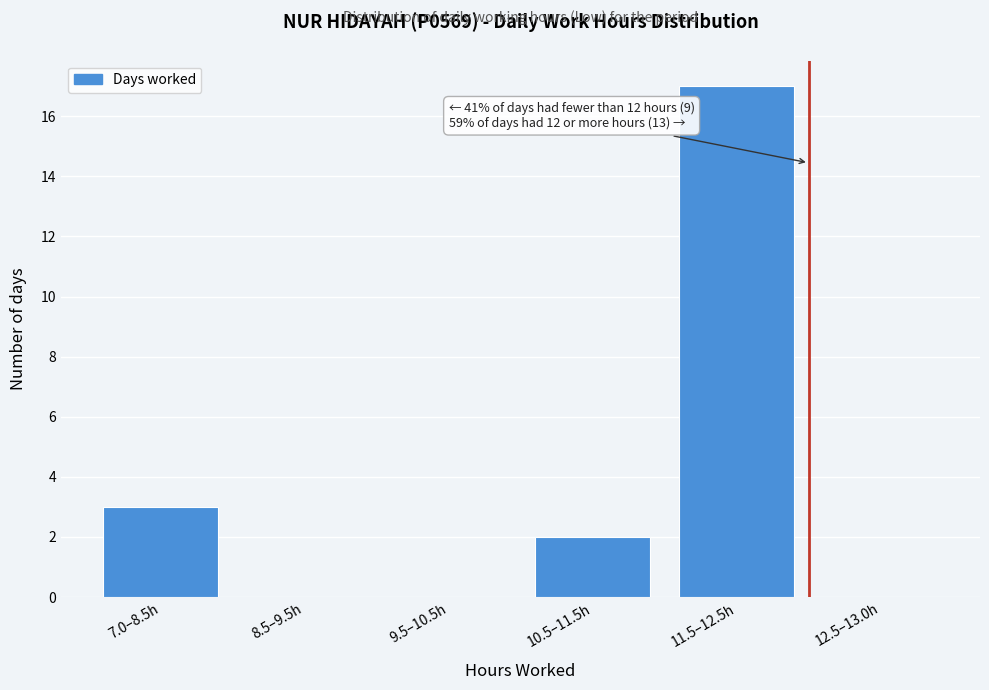

Reading left to right, list all the values displayed in this chart.

7.0–8.5h=3	8.5–9.5h=0	9.5–10.5h=0	10.5–11.5h=2	11.5–12.5h=17	12.5–13.0h=0